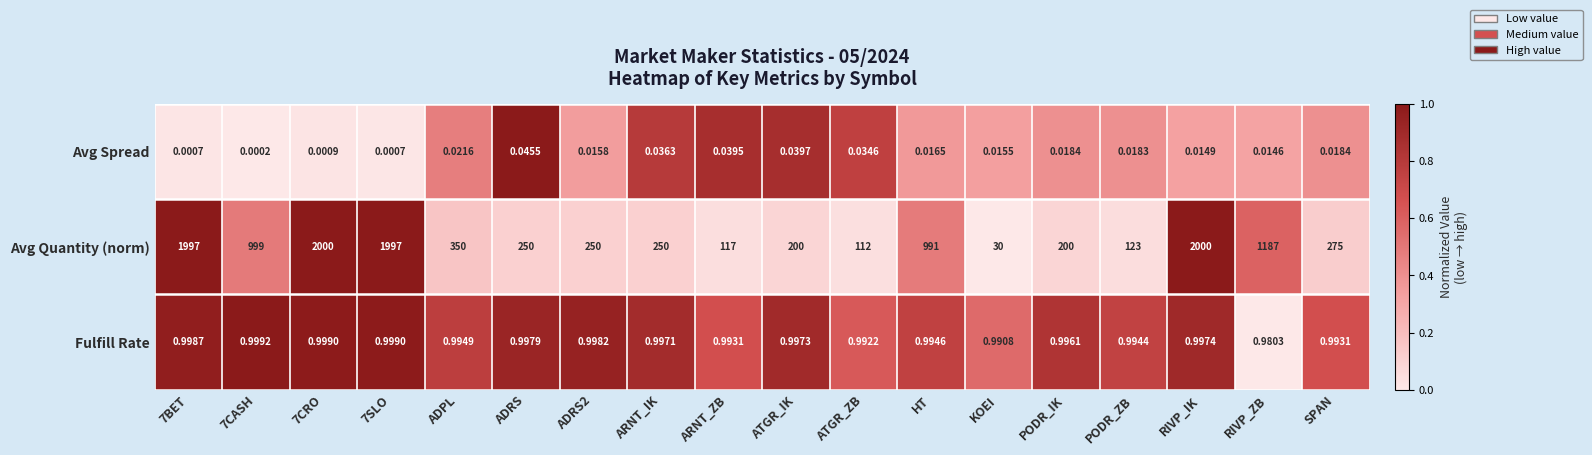

At how many categories does at least one series exceed 0?

18